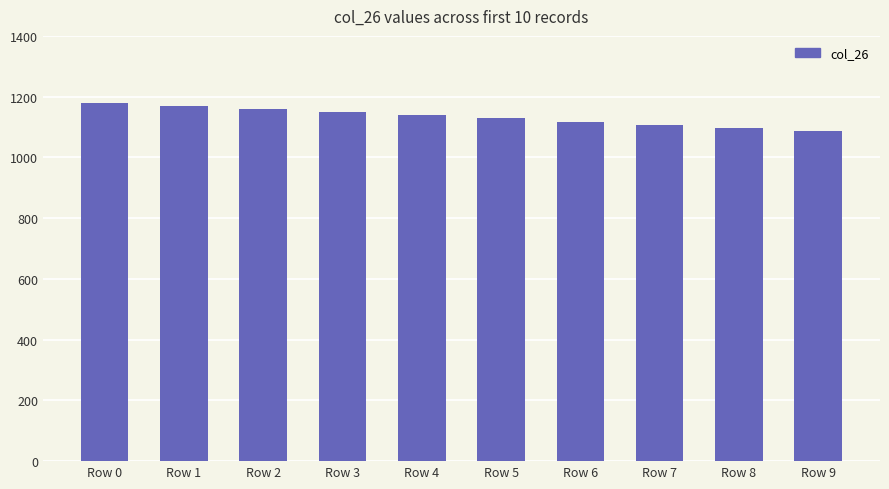

Are the bars horizontal?

No